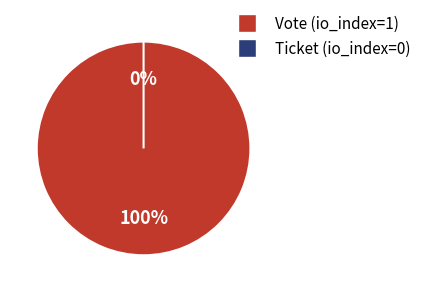

To the nearest percent, what percentage of the pie is Vote (io_index=1)?

100%